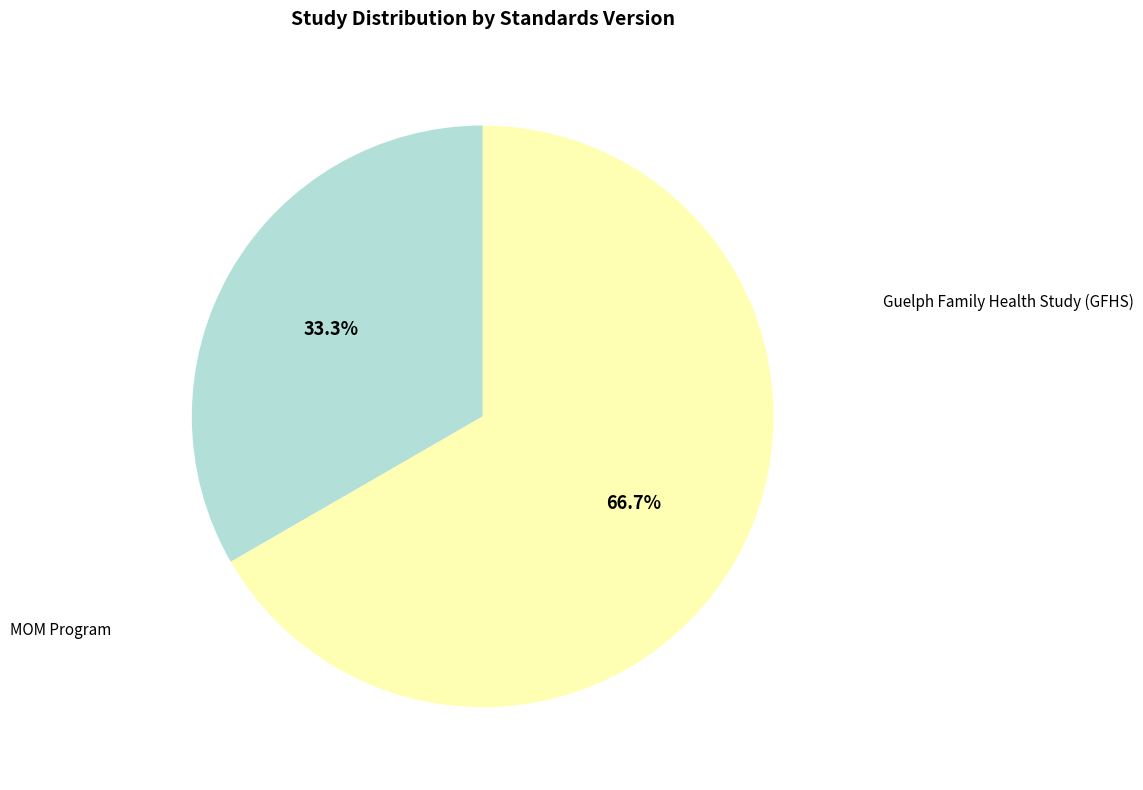

Do Guelph Family Health Study (GFHS) and MOM Program together represent more than half of the pie?

Yes